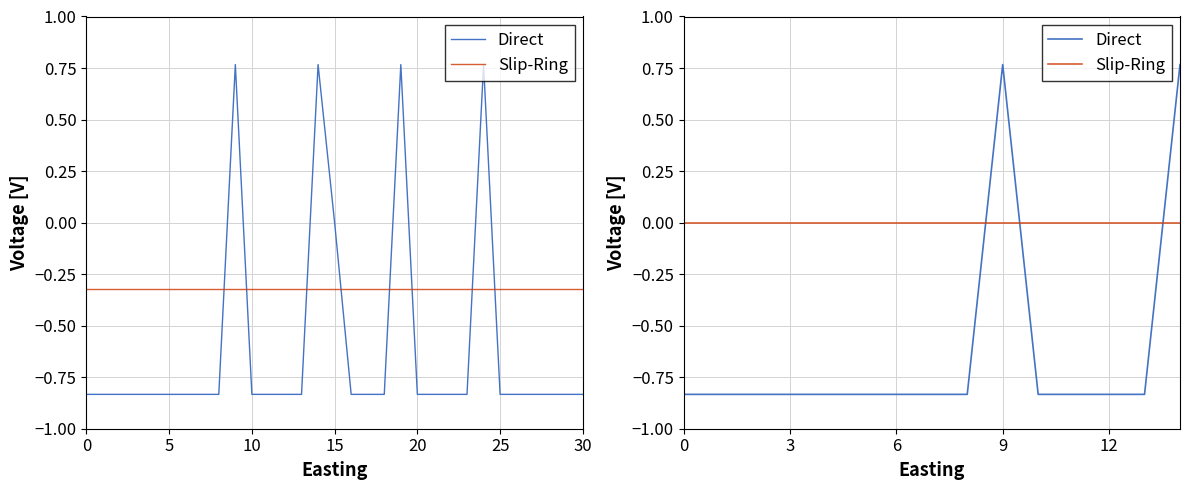

What is the maximum value shown in the chart?

0.8